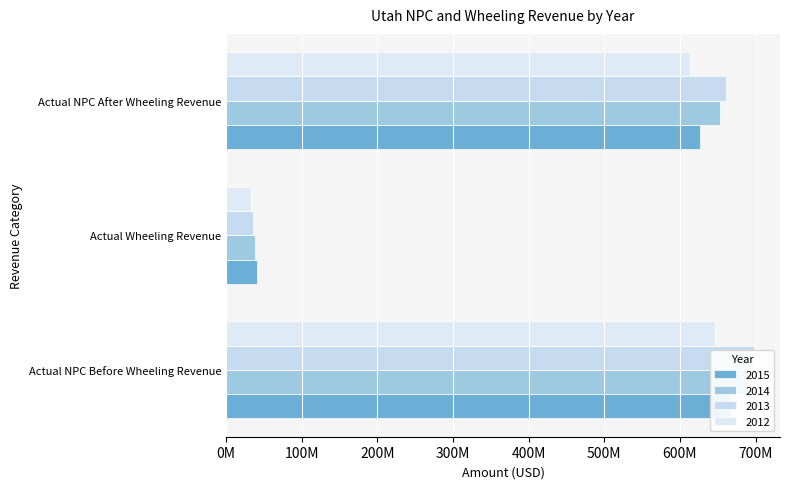

Between Actual Wheeling Revenue and Actual NPC After Wheeling Revenue, which series saw the biggest shift?

2013